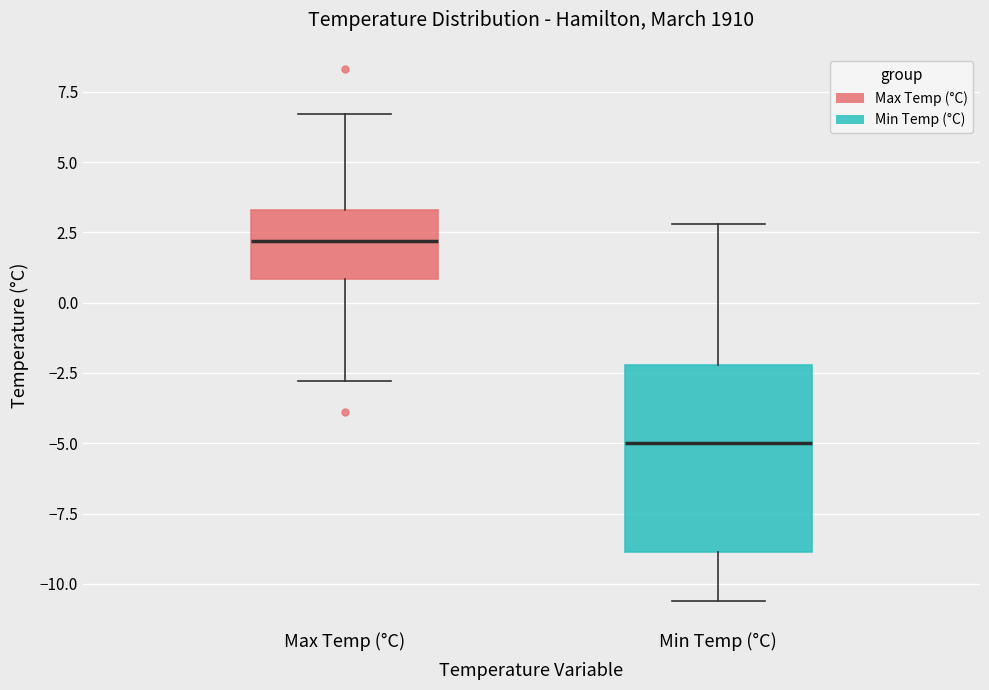

Reading left to right, read every box against the y-axis: the position of its median line, the range the box covers, and the ends of its whiskers. The values are not printed on the chart, so give them approximately, as read against the axis.

Max Temp (°C): median 2.0, box 1.0 to 3.5, whiskers -3.0 to 6.5
Min Temp (°C): median -5.0, box -9.0 to -2.0, whiskers -10.5 to 3.0